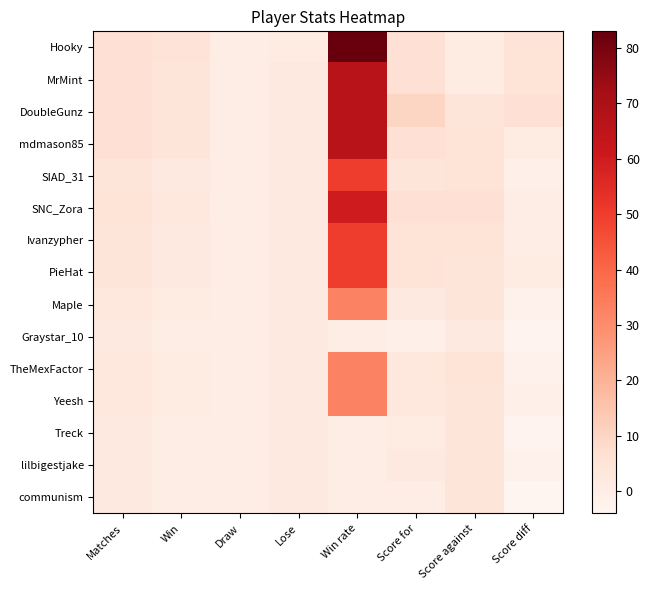

What is the minimum value shown in the chart?

-4